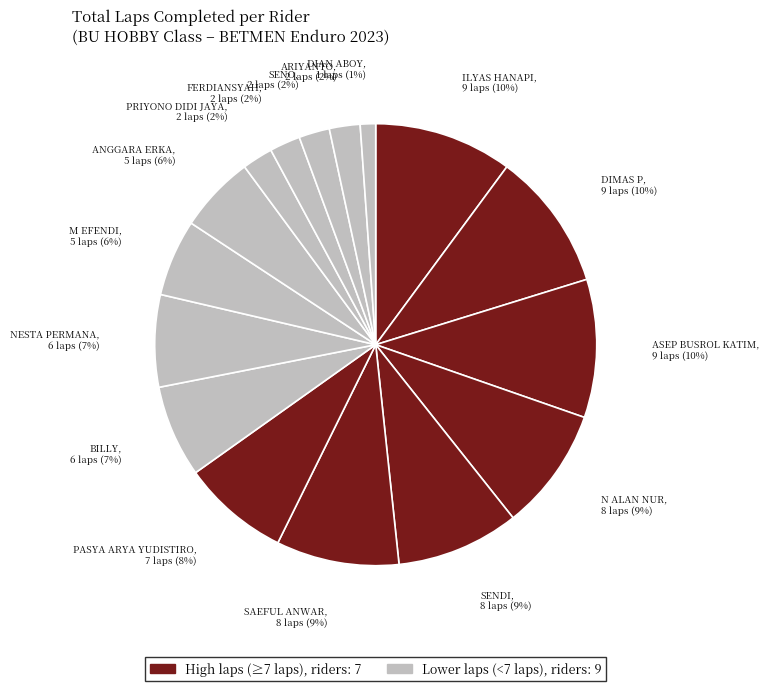

How many segments does this pie chart have?

16